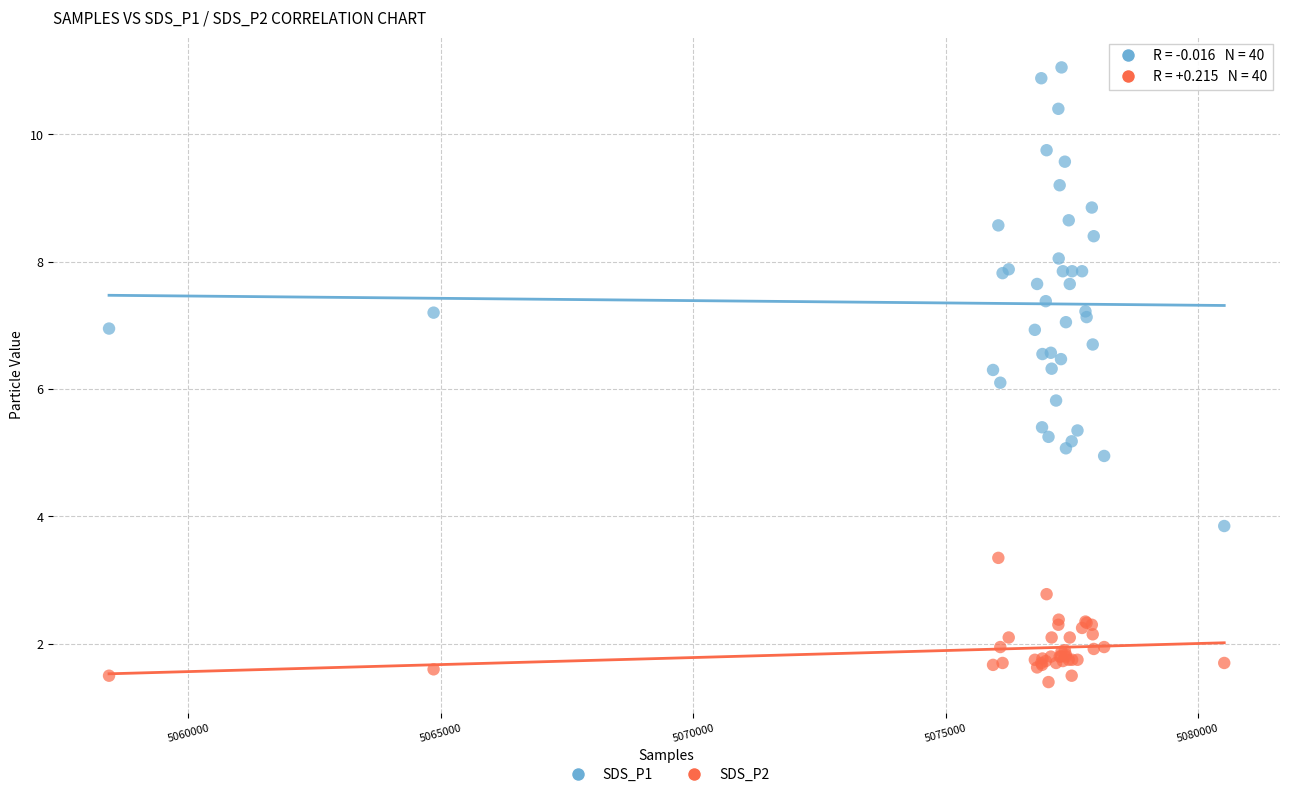

Which series has the widest spread of Y values?

SDS_P1